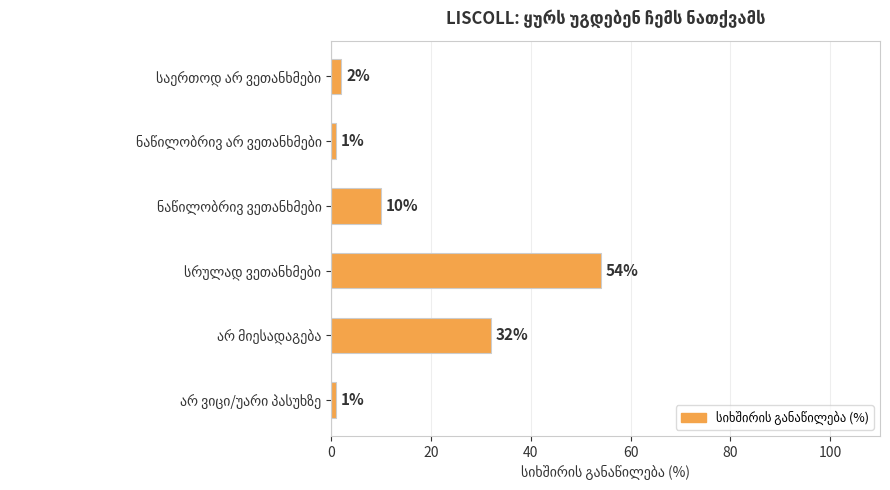

Reading bottom to top, transcribe all the data shown in this chart.

1	32	54	10	1	2